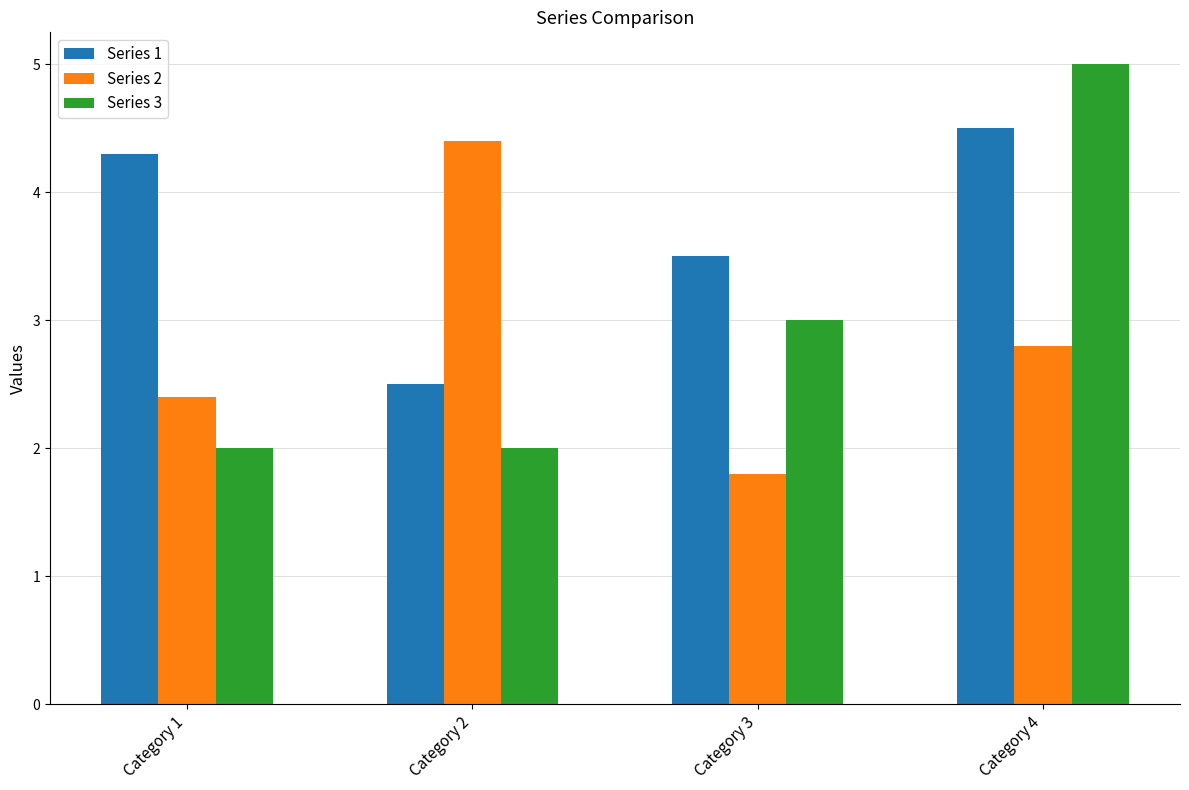

List the series in order of their overall mean, lowest first.

Series 2, Series 3, Series 1